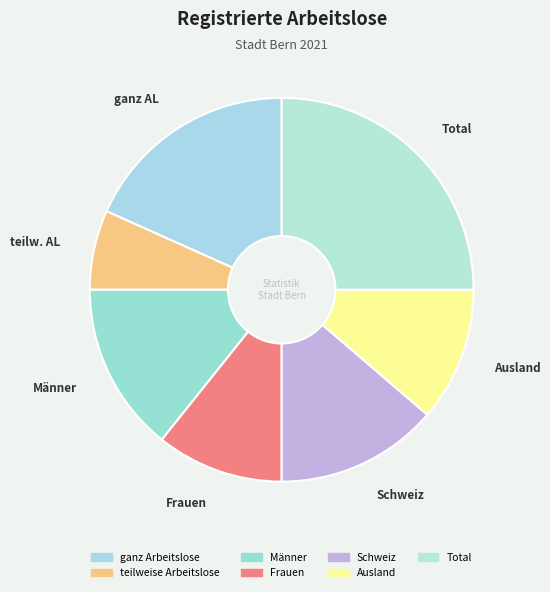

Is teilweise Arbeitslose the majority of the pie?

No